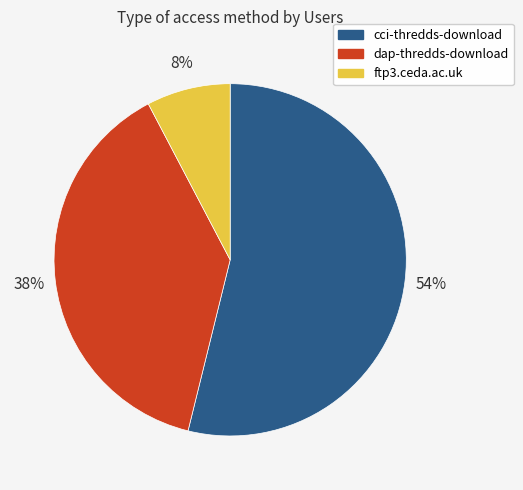

Which slice represents more than half of the pie?

cci-thredds-download